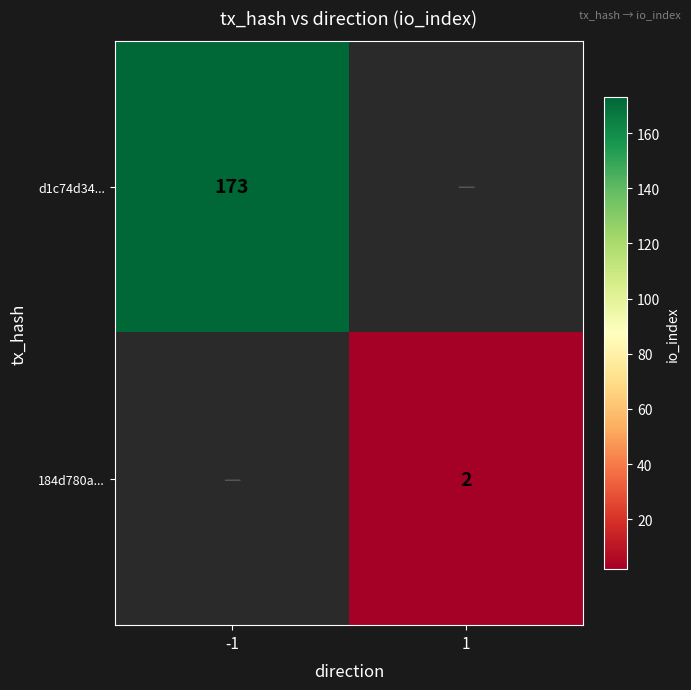

The value of d1c74d34... at -1 is 45. True or false?

False